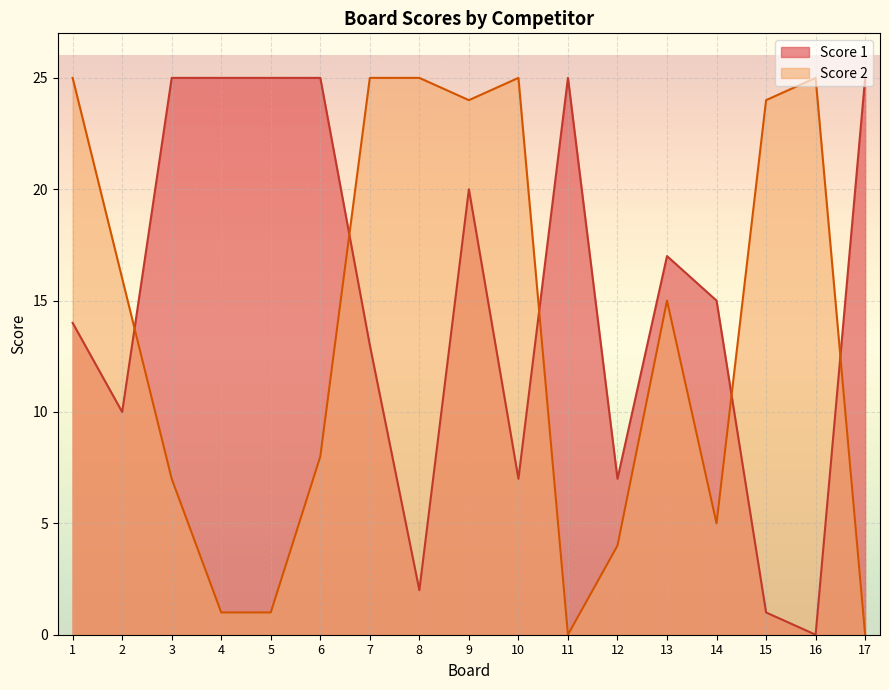

Between which two adjacent categories do Score 2 and Score 1 first intersect?

2 and 3